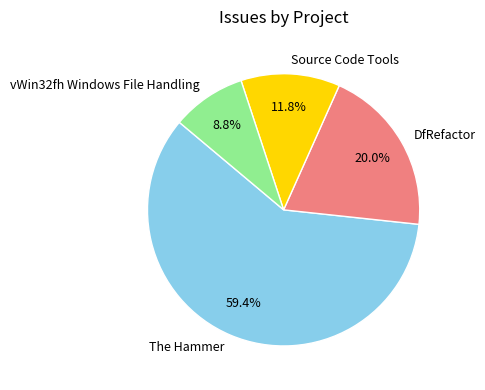

What is the smallest slice in the pie chart?

vWin32fh Windows File Handling